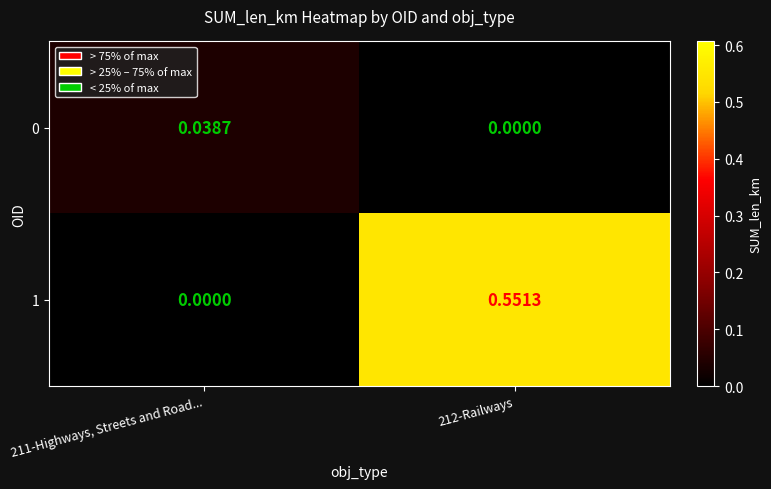

Is the value of 1 at 211-Highways, Streets and Road... greater than the value of 0 at 211-Highways, Streets and Road...?

No